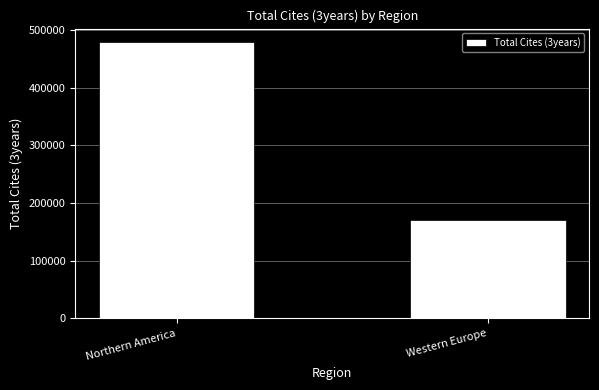

Count the values in the range 171007 to 478594.

2